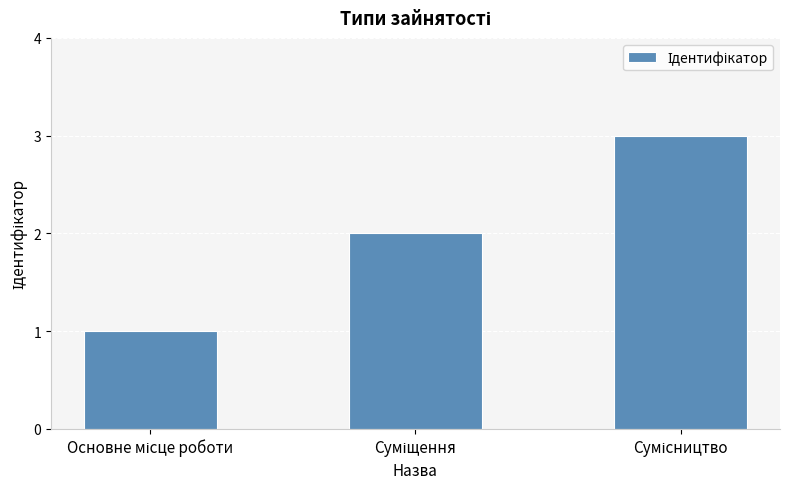

What is the maximum value shown in the chart?

3